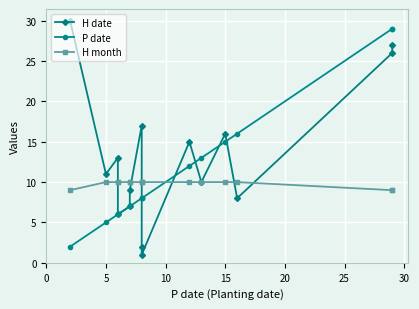

What is the label of the 5th point from the right?

10